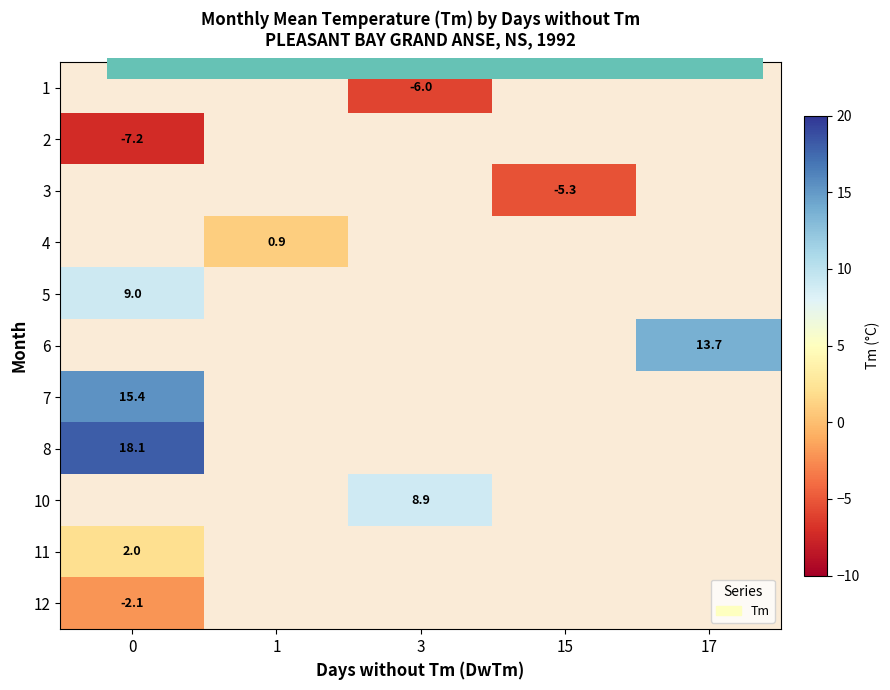

How many distinct data groups are displayed?

11